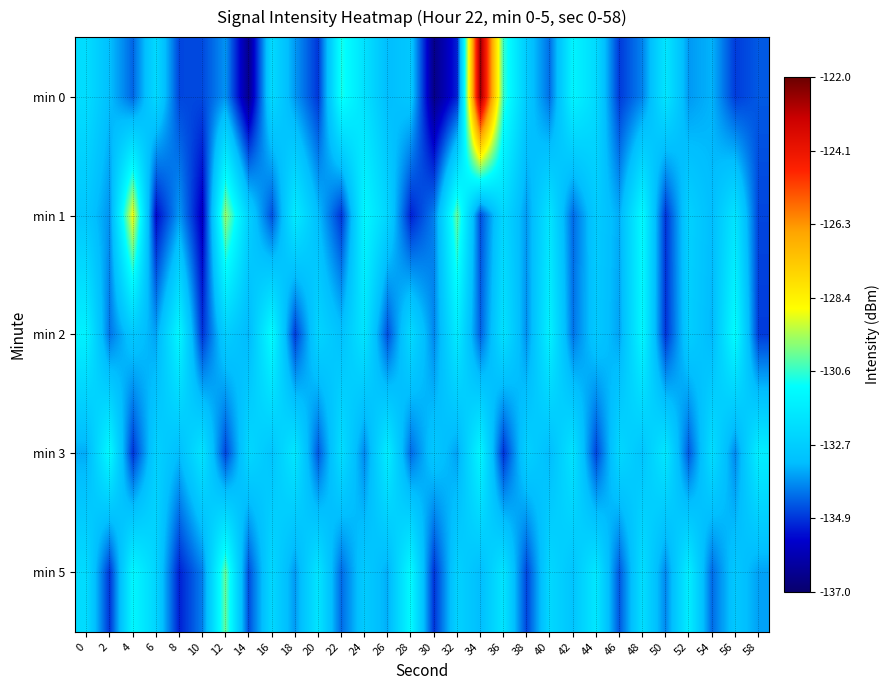

Reading left to right, transcribe all the data shown in this chart.

min 0: 0=-132.2	2=-133.2	4=-134.3	6=-132.3	8=-134.7	10=-134.6	12=-133.7	14=-136.5	16=-132.2	18=-133.7	20=-134.9	22=-130.8	24=-132.0	26=-133.2	28=-132.9	30=-136.6	32=-135.1	34=-122.5	36=-130.5	38=-132.8	40=-134.2	42=-131.3	44=-132.3	46=-134.8	48=-133.9	50=-131.9	52=-133.7	54=-133.4	56=-134.8	58=-134.4
min 1: 0=-132.9	2=-133.8	4=-128.8	6=-135.4	8=-133.7	10=-135.7	12=-129.7	14=-132.6	16=-134.5	18=-131.6	20=-133.2	22=-134.9	24=-131.2	26=-132.5	28=-135.1	30=-134.0	32=-130.1	34=-134.6	36=-132.3	38=-133.7	40=-131.9	42=-134.2	44=-132.8	46=-133.5	48=-131.1	50=-134.9	52=-132.6	54=-133.2	56=-131.9	58=-134.7
min 2: 0=-131.5	2=-134.1	4=-132.9	6=-133.6	8=-131.2	10=-134.9	12=-132.7	14=-133.3	16=-131.0	18=-134.8	20=-132.5	22=-133.1	24=-131.9	26=-134.6	28=-132.2	30=-133.9	32=-131.7	34=-134.3	36=-132.0	38=-133.8	40=-131.5	42=-134.1	44=-132.9	46=-133.6	48=-131.2	50=-134.9	52=-132.7	54=-133.3	56=-131.0	58=-134.8
min 3: 0=-133.5	2=-131.1	4=-134.9	6=-132.6	8=-133.2	10=-131.9	12=-134.7	14=-132.3	16=-133.0	18=-131.8	20=-134.5	22=-132.1	24=-133.9	26=-131.6	28=-134.2	30=-132.9	32=-133.6	34=-131.2	36=-134.9	38=-132.6	40=-133.2	42=-131.9	44=-134.7	46=-132.3	48=-133.0	50=-131.8	52=-134.4	54=-132.1	56=-133.9	58=-131.5
min 5: 0=-132.2	2=-134.9	4=-131.2	6=-132.5	8=-135.1	10=-134.0	12=-130.1	14=-134.6	16=-132.3	18=-133.7	20=-131.9	22=-134.2	24=-132.8	26=-133.5	28=-131.1	30=-134.9	32=-132.6	34=-133.2	36=-131.9	38=-134.7	40=-132.3	42=-133.0	44=-131.8	46=-134.5	48=-132.1	50=-133.9	52=-131.6	54=-134.2	56=-132.9	58=-133.6